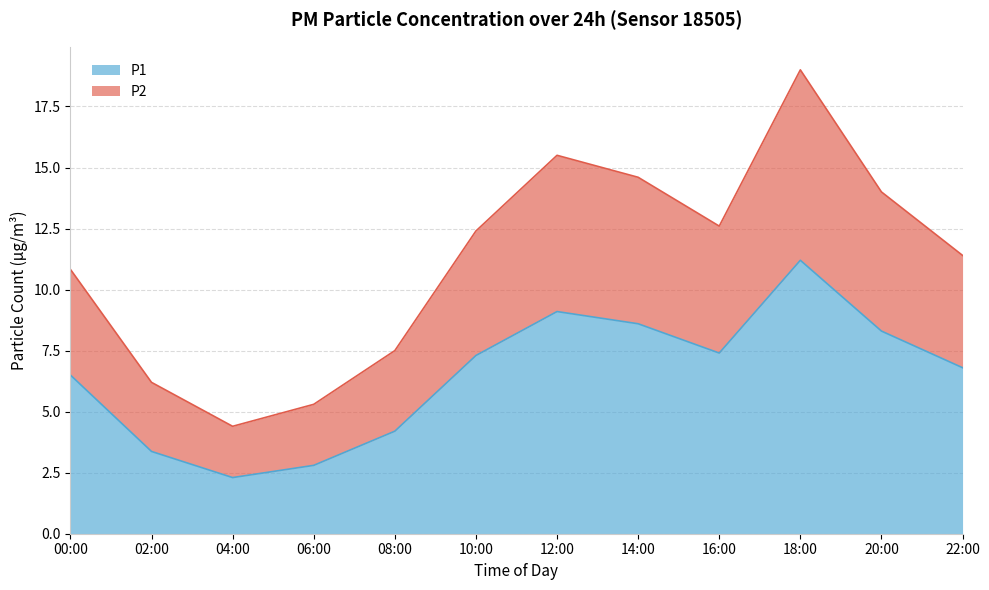

What is the difference between the highest and lowest values at 16:00?

5.2